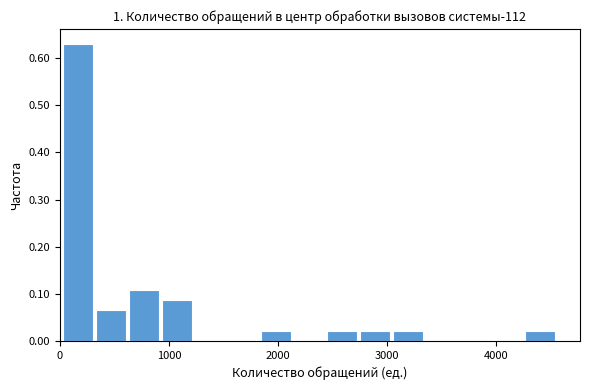

Read against the x-axis, roughly where is the centre of the tallest bar?

200